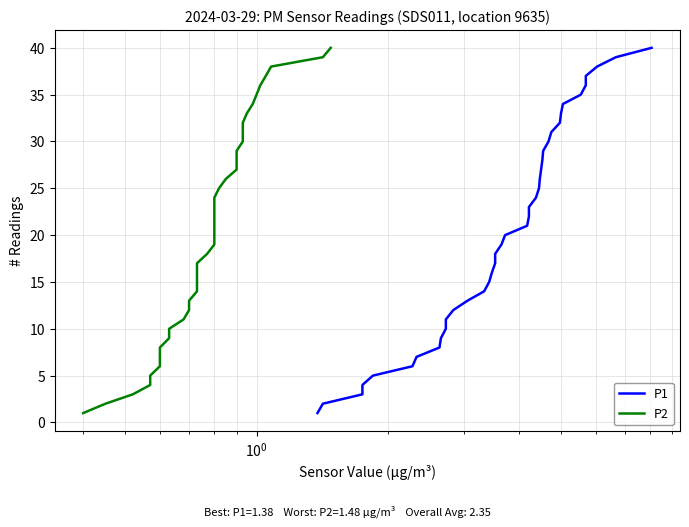

How many data points in P2 are less than 21?

20